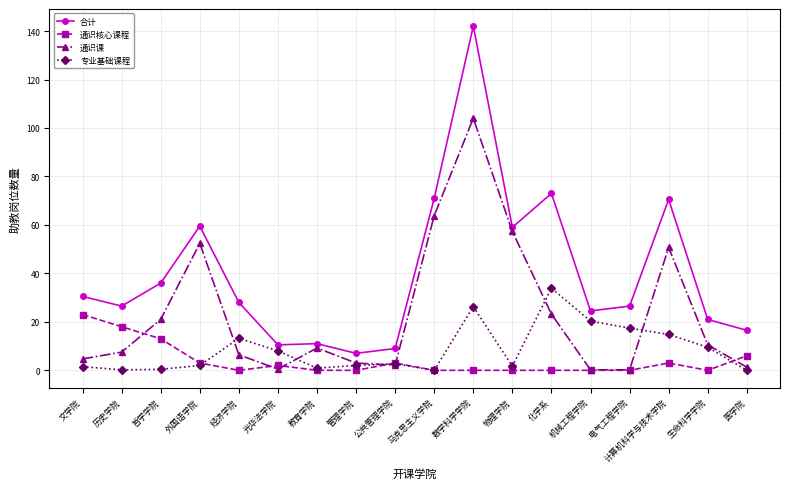

What is the label of the 14th point from the left?

机械工程学院